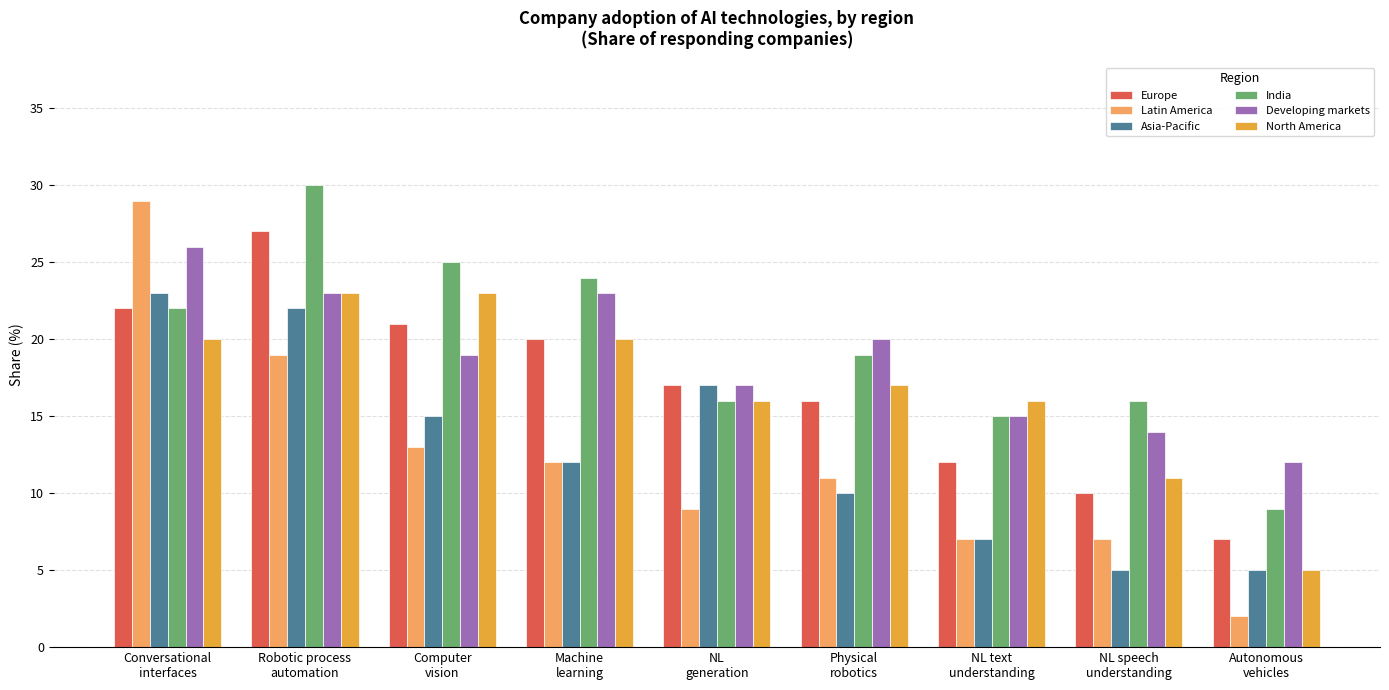

Which category has the highest value across all series?

Robotic process
automation